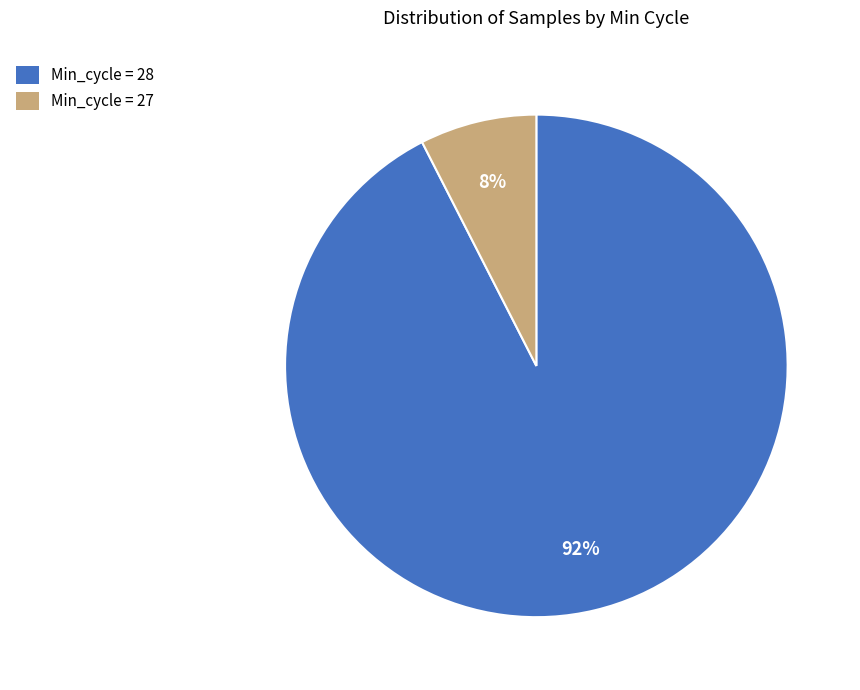

Which slice is the largest?

Min_cycle = 28